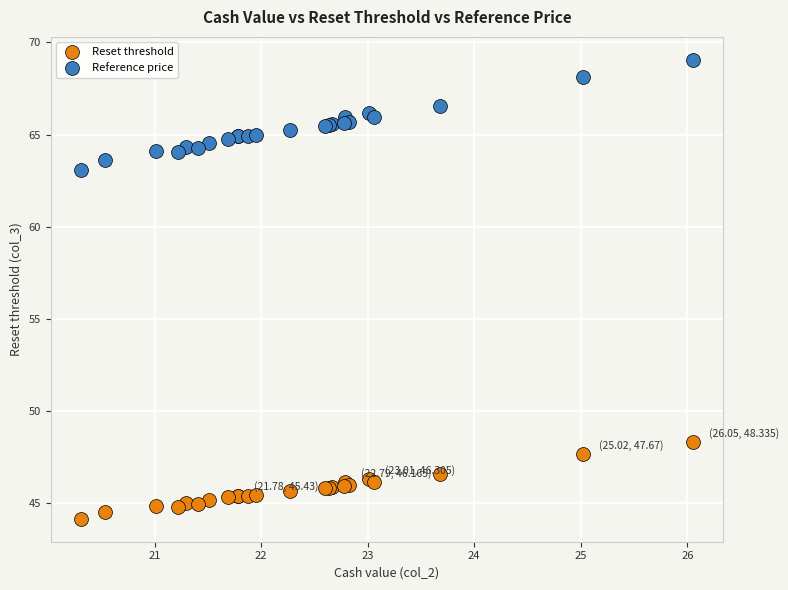

Across all series, what Y value is closest to 56?

63.1